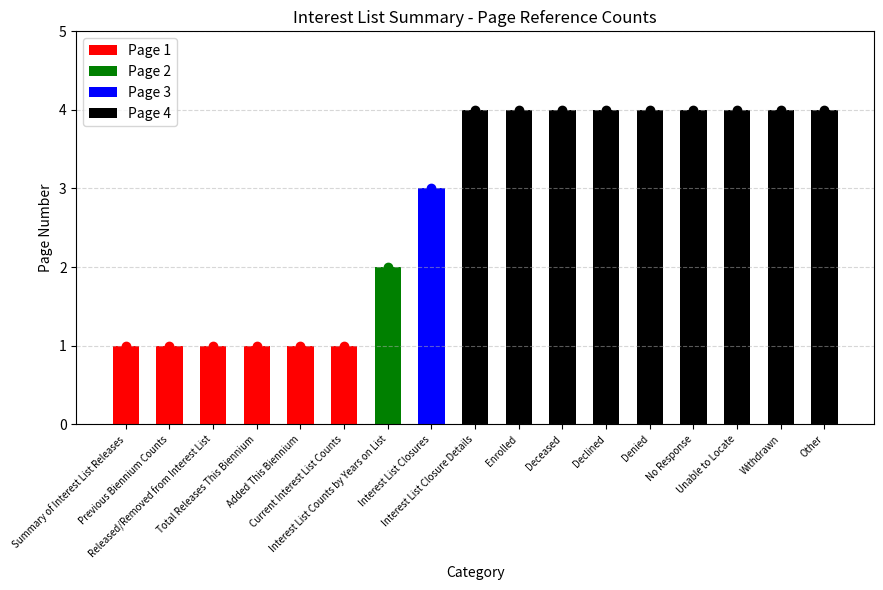

What position from the left is Interest List Closure Details?

9